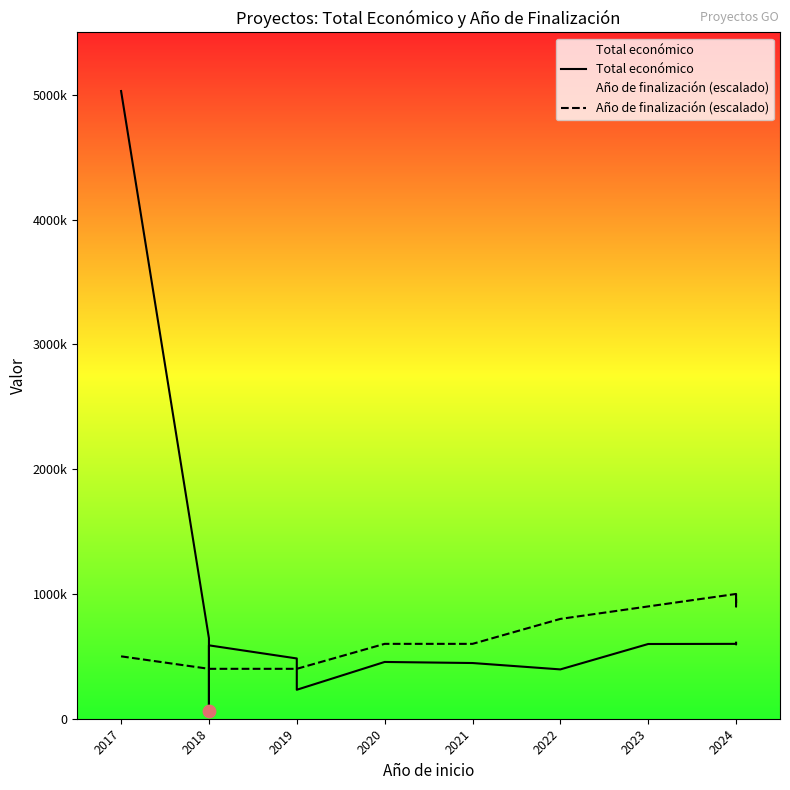

At how many categories does at least one series exceed 3449265?

1